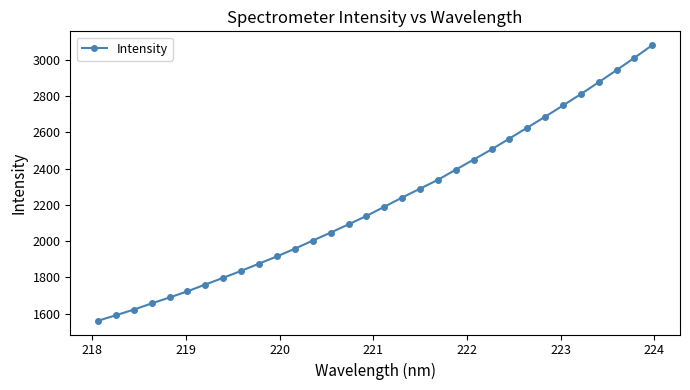

What is the smallest value displayed?

1561.4